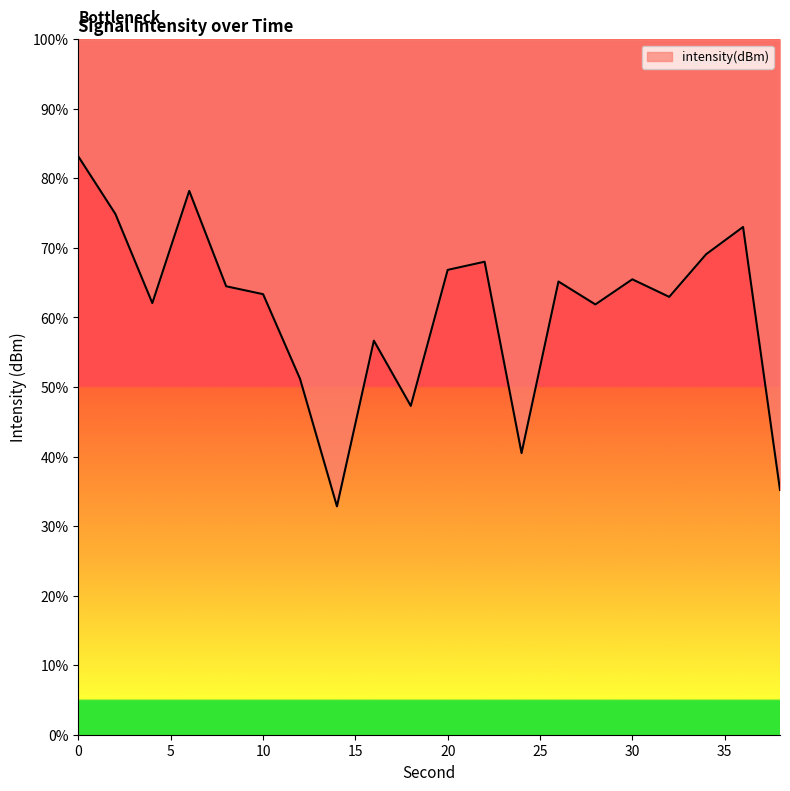

Where is the first local maximum?

6